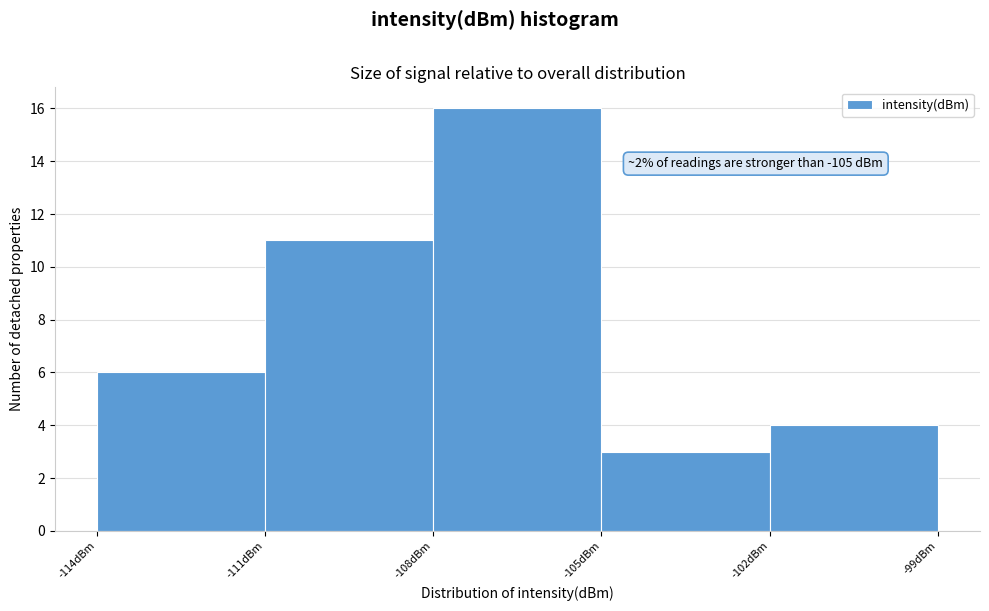

Which range on the x-axis has the tallest bar?

-108 to -105